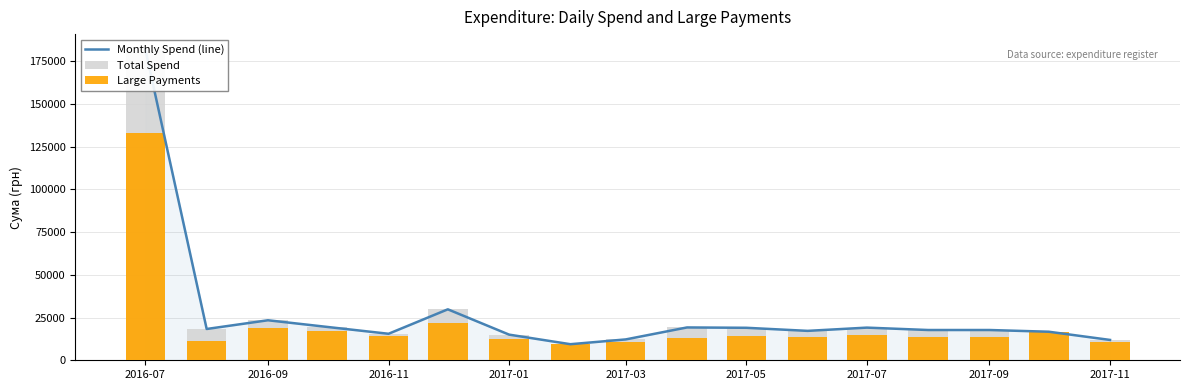

What is the total value across all series at 2017-05?

52300.0